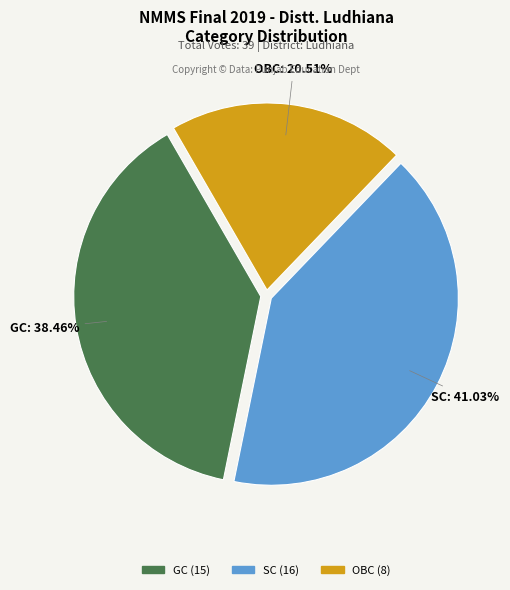

How many segments does this pie chart have?

3